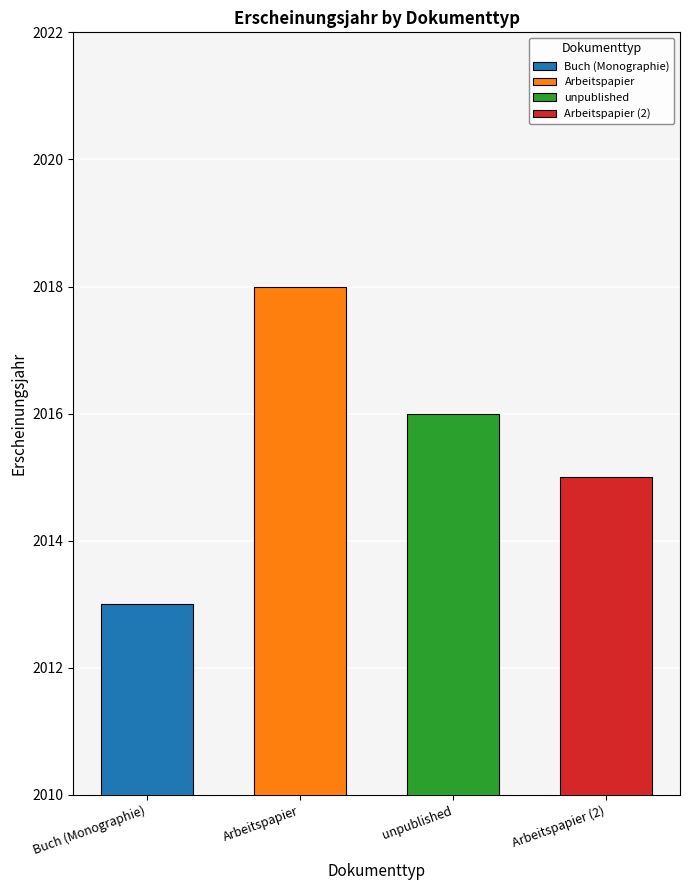

Which has a higher value, Arbeitspapier or Arbeitspapier?

Arbeitspapier